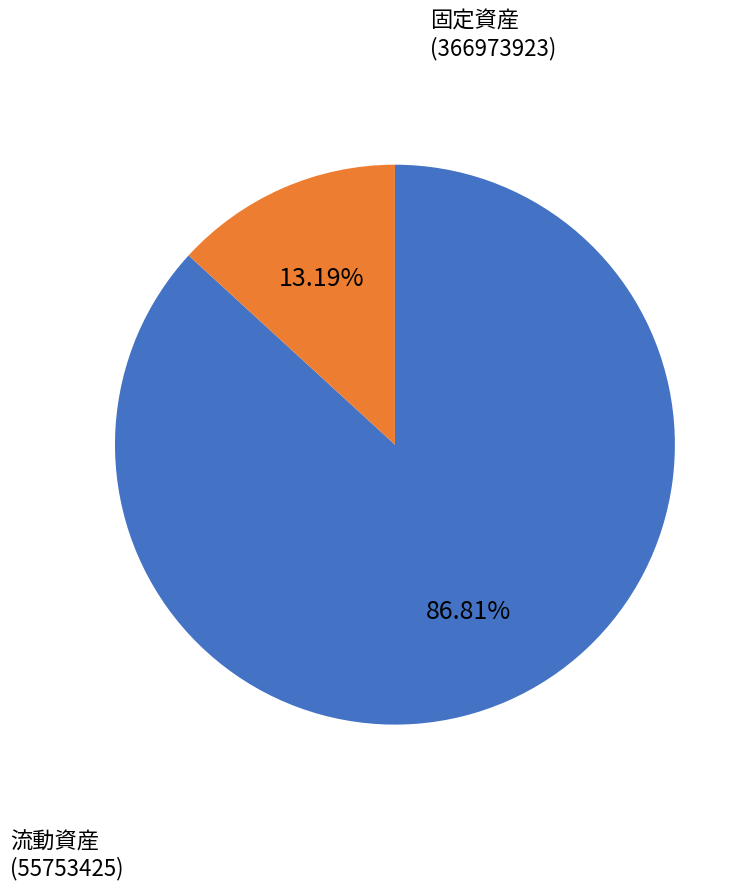

Does any single category account for the majority?

Yes